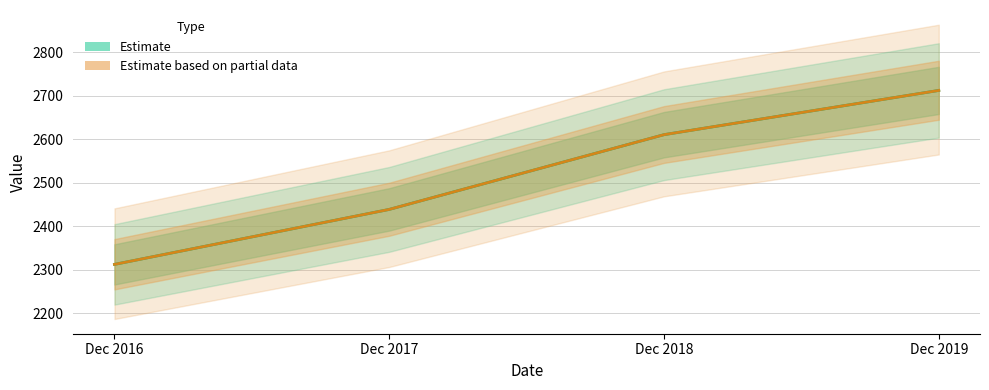

True or false: Estimate based on partial data has more than 2 interior local peaks.

False